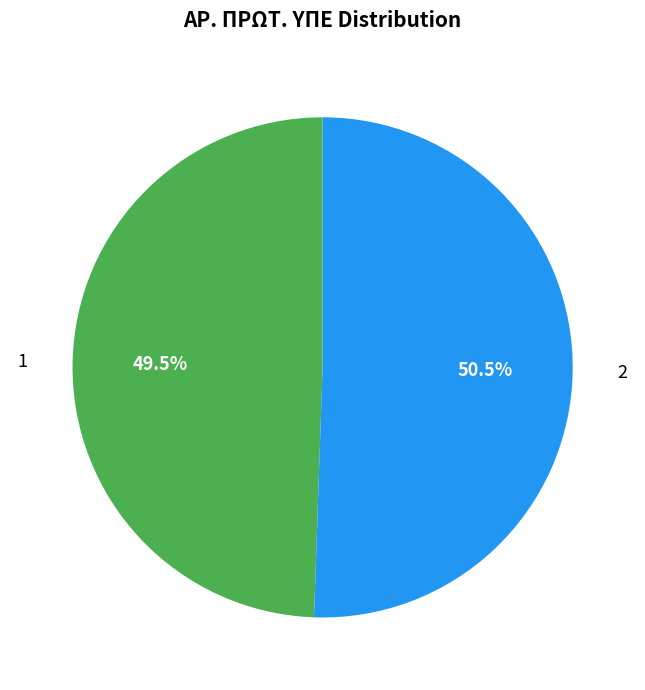

What is the ratio of the value at 1 to the value at 2?

1.0